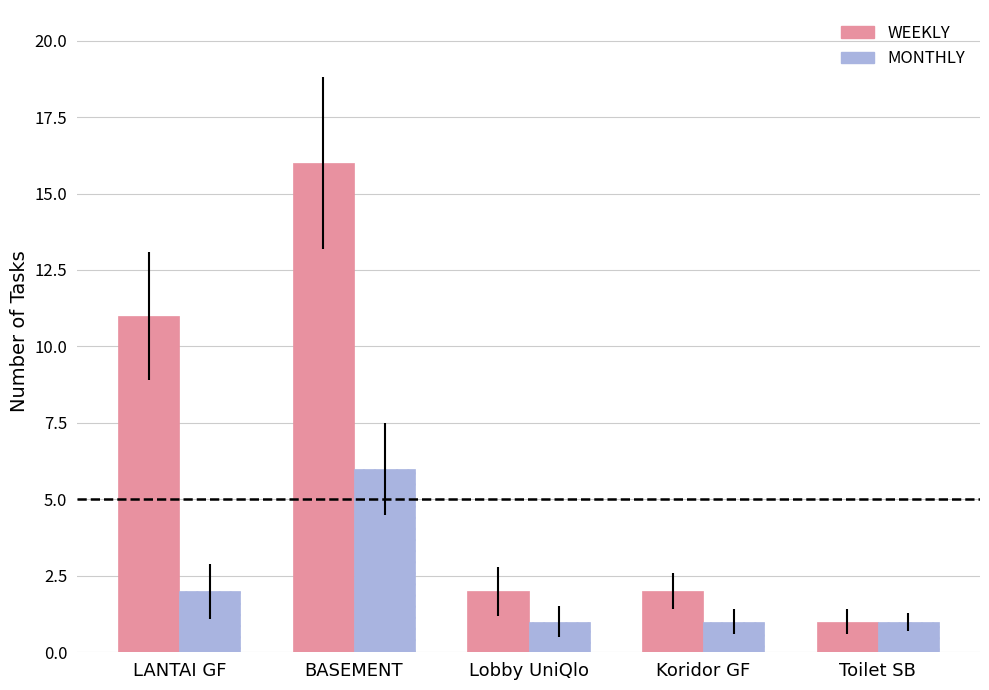

How many data points does each series have?

5